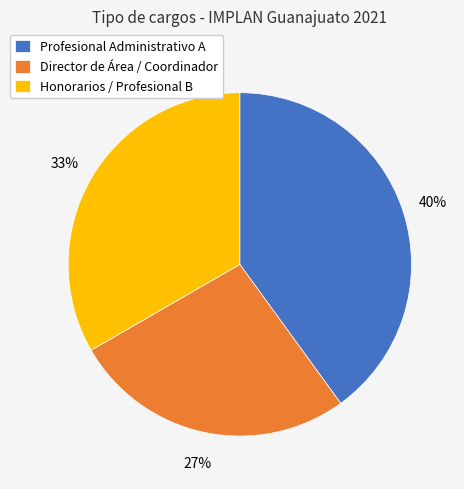

How many slices are in this pie chart?

3